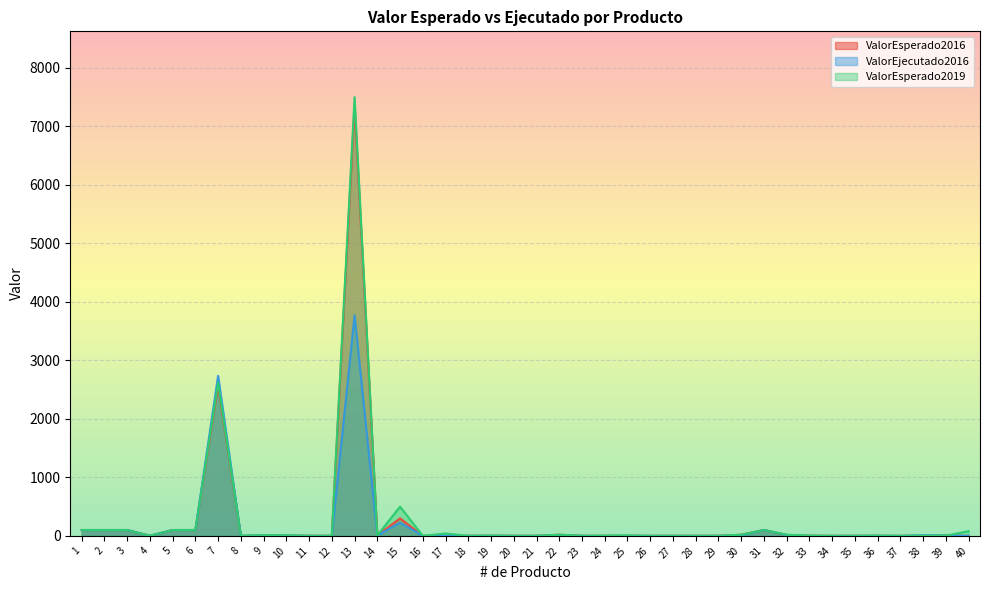

At how many categories does at least one series exceed 2181?

2